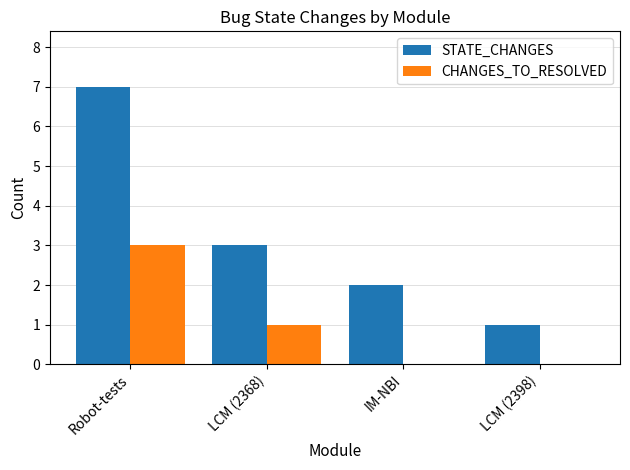

What is the total value across all series at IM-NBI?

2